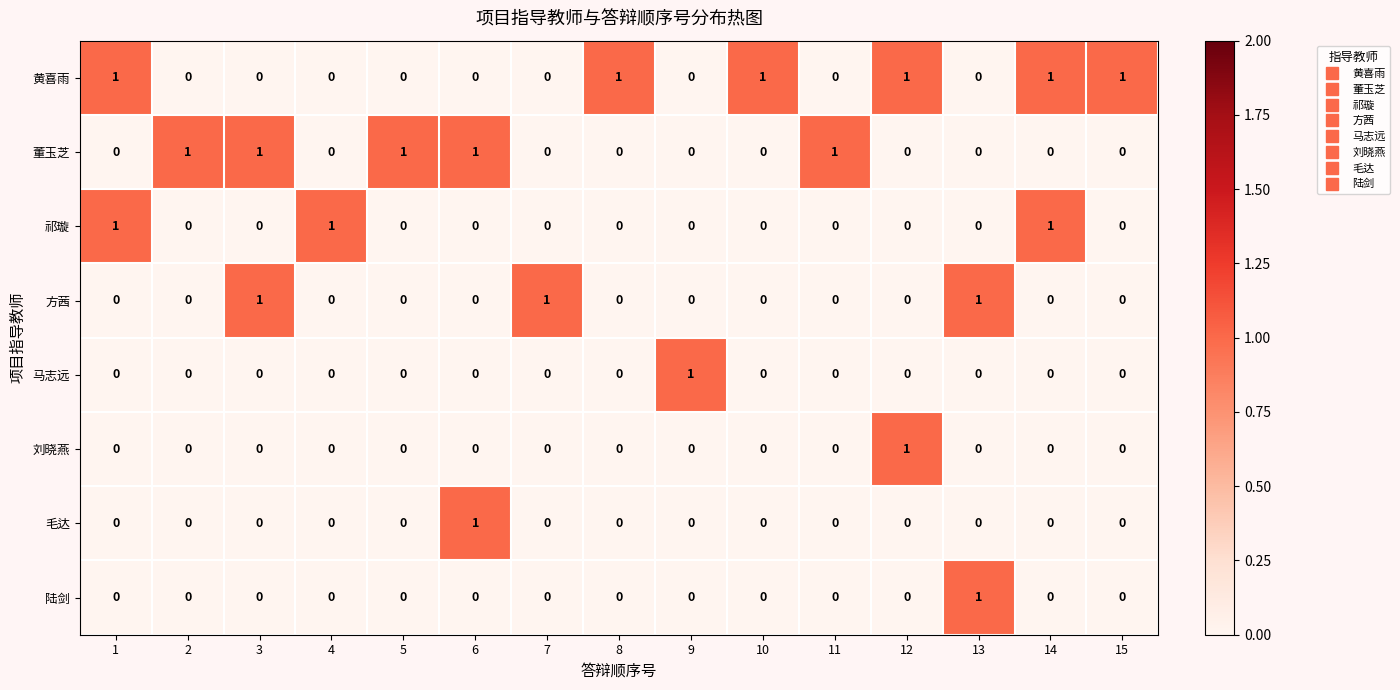

At how many categories does at least one series exceed 0?

15